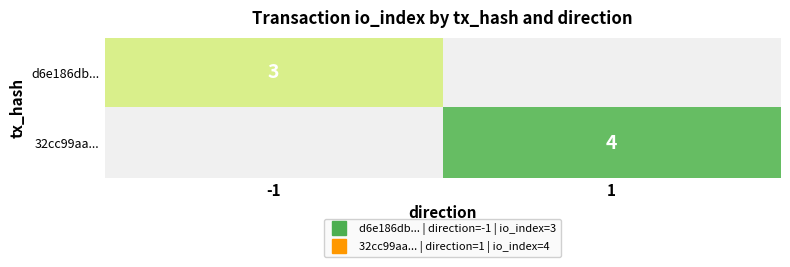

The 32cc99aa... series shows 6.6 at 1. True or false?

False